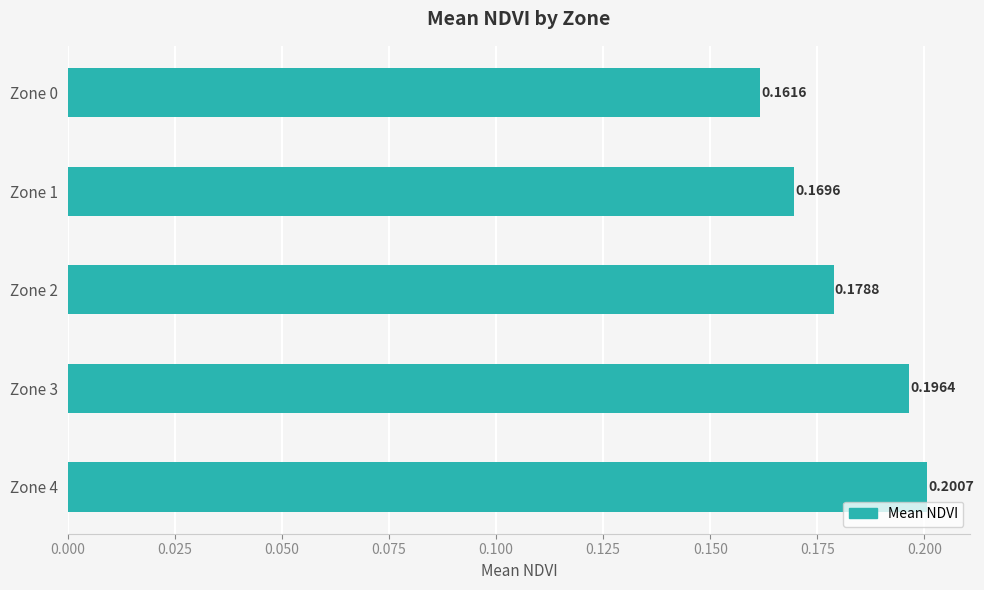

Which has a higher value, Zone 0 or Zone 2?

Zone 2